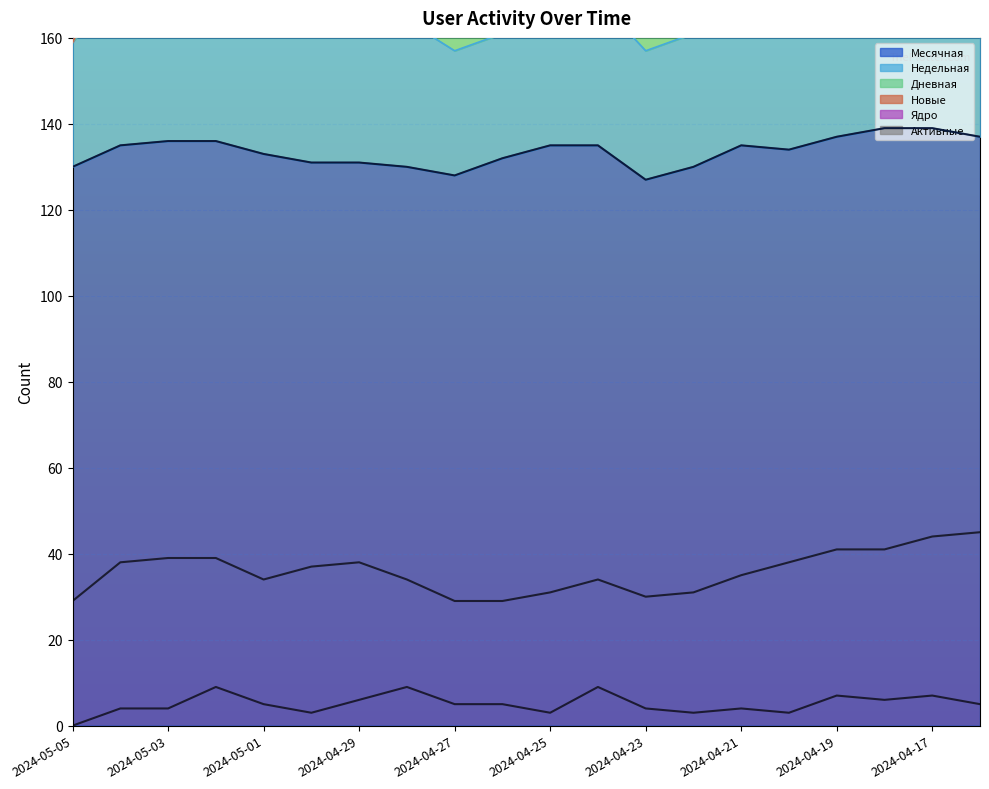

What is the sum of the Месячная values at 2024-04-28 and 2024-04-27?

258